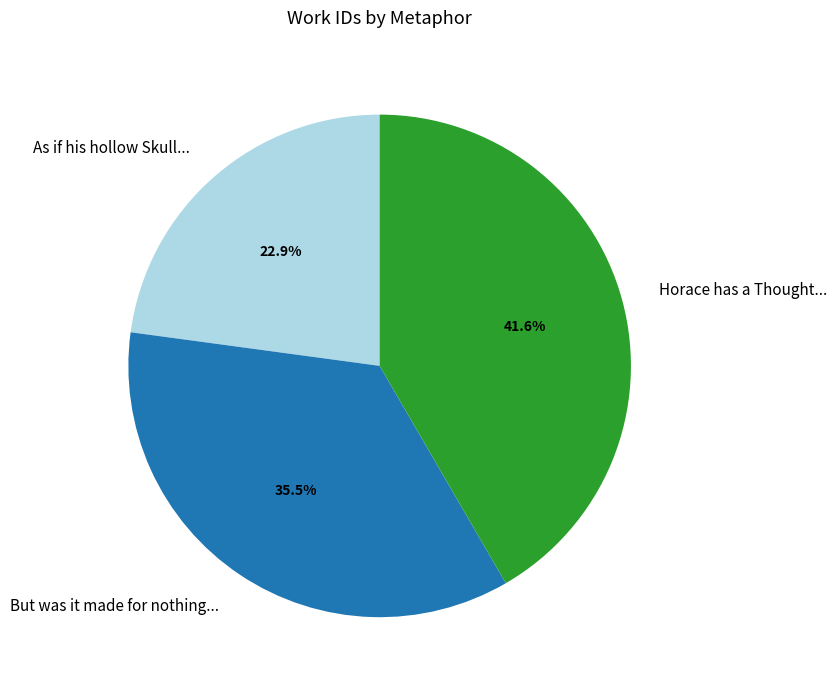

Which category has the smallest portion of the pie?

As if his hollow Skull...